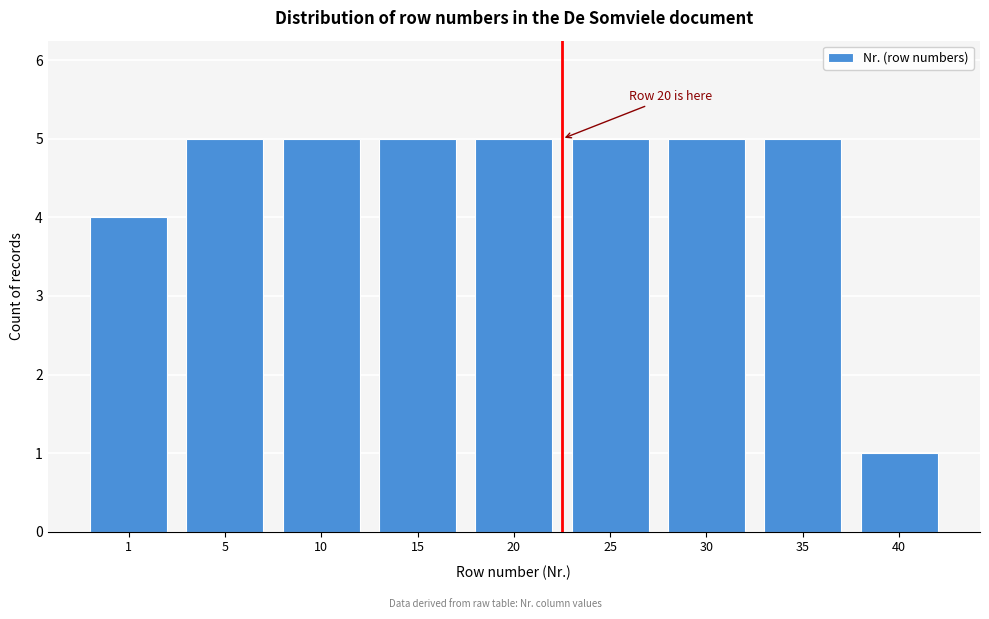

Reading right to left, extract all data points from this chart.

1	5	5	5	5	5	5	5	4